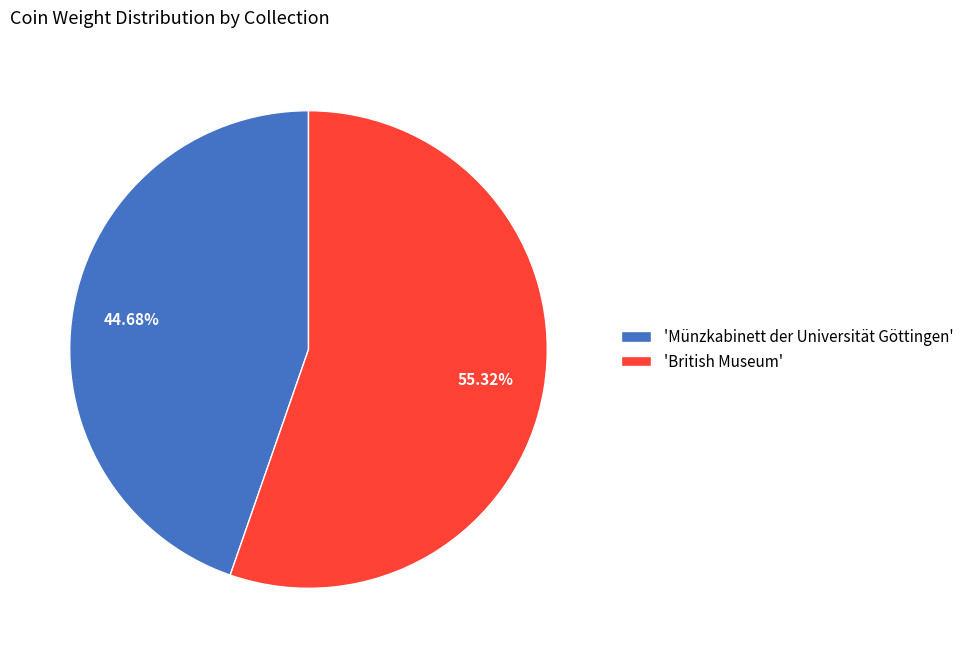

Rank the categories by value from highest to lowest.

'British Museum', 'Münzkabinett der Universität Göttingen'